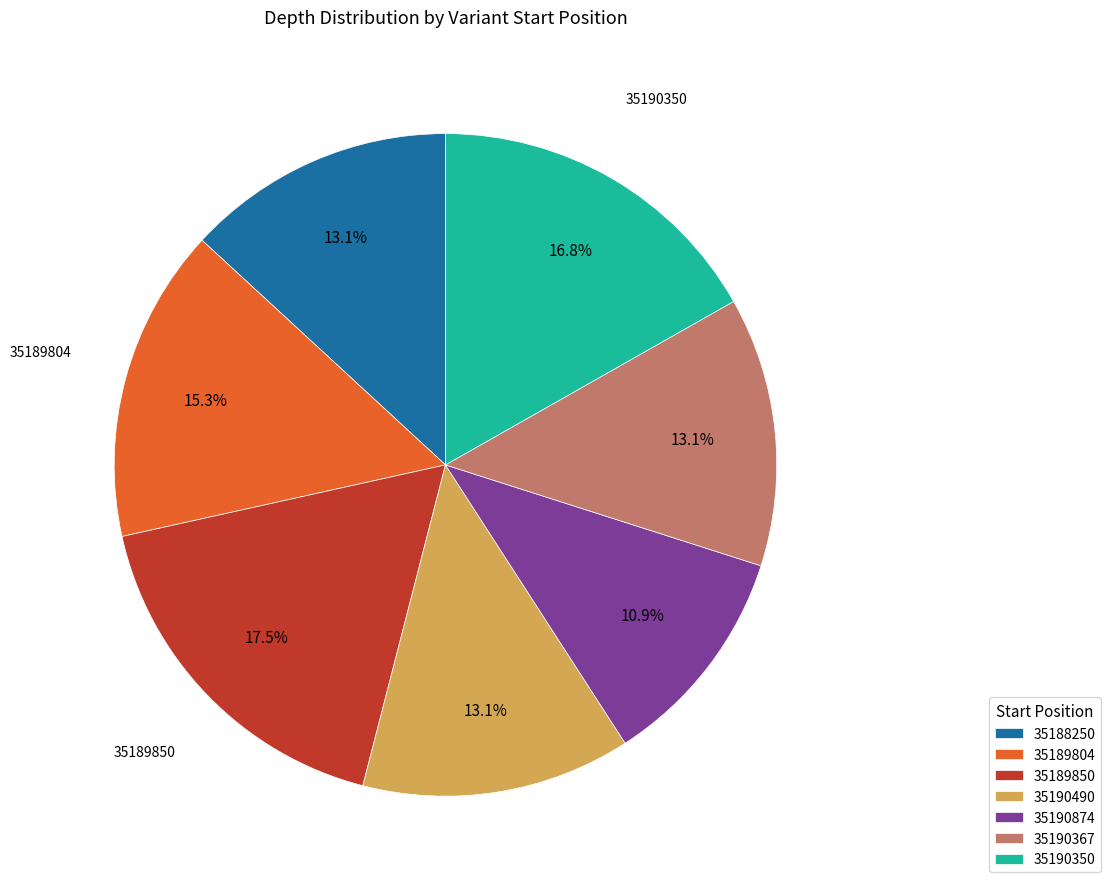

What percentage is NOT represented by 35190490?

86.9%